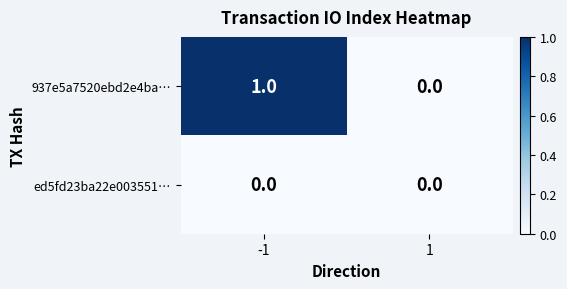

How many series are shown in this chart?

2